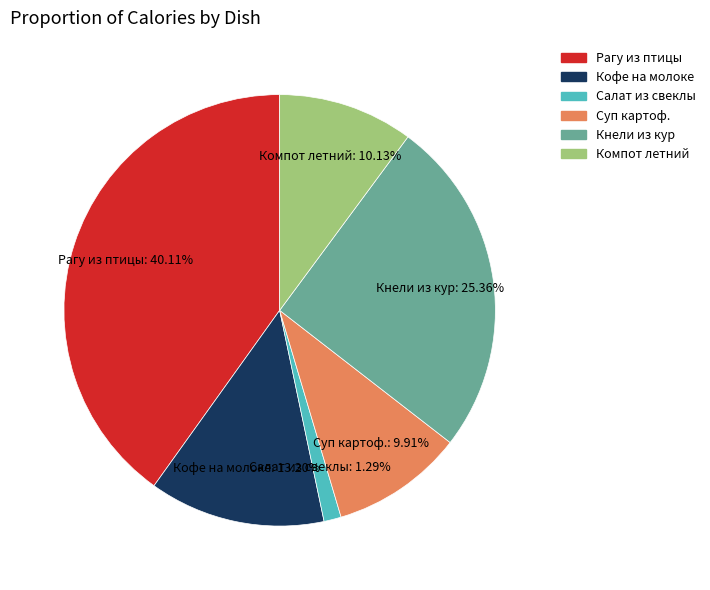

Is there any slice that represents more than half of the pie?

No